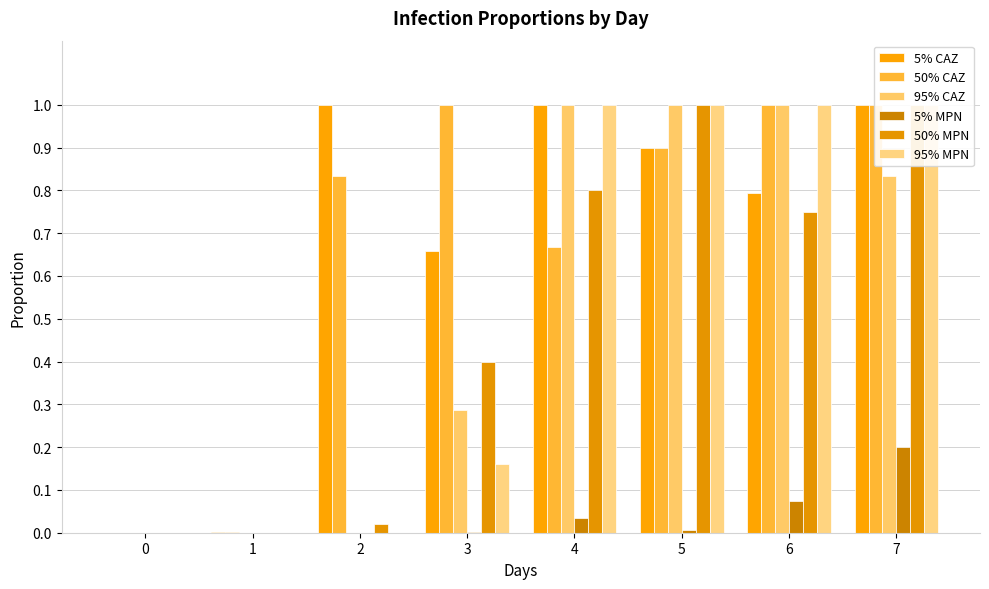

List the series in order of their peak value, lowest first.

5% MPN, 5% CAZ, 50% CAZ, 95% CAZ, 50% MPN, 95% MPN